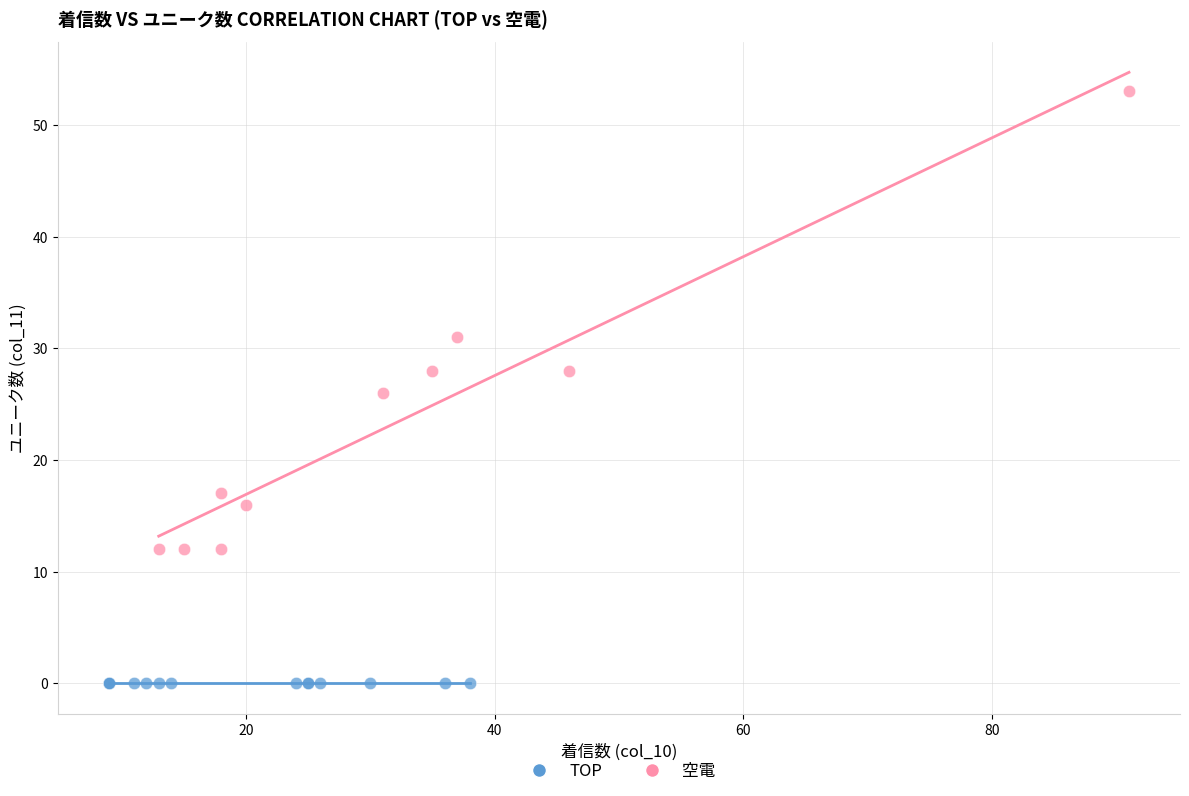

Which series reaches the minimum Y coordinate?

TOP